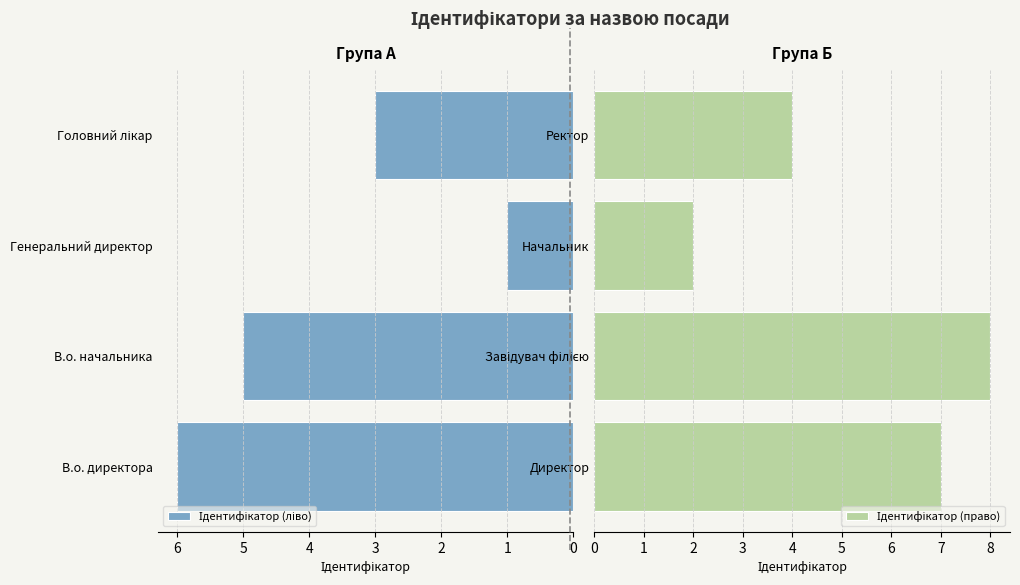

What is the highest value of the Ідентифікатор (право) series?

8